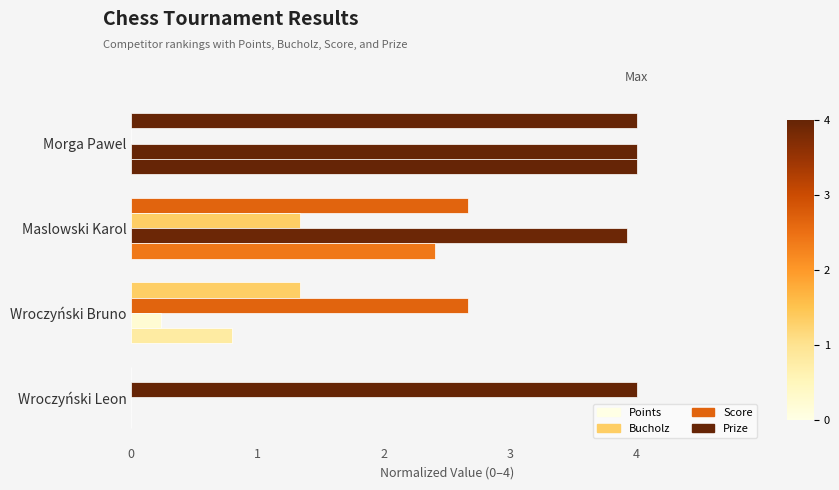

How many categories are shown in the chart?

4